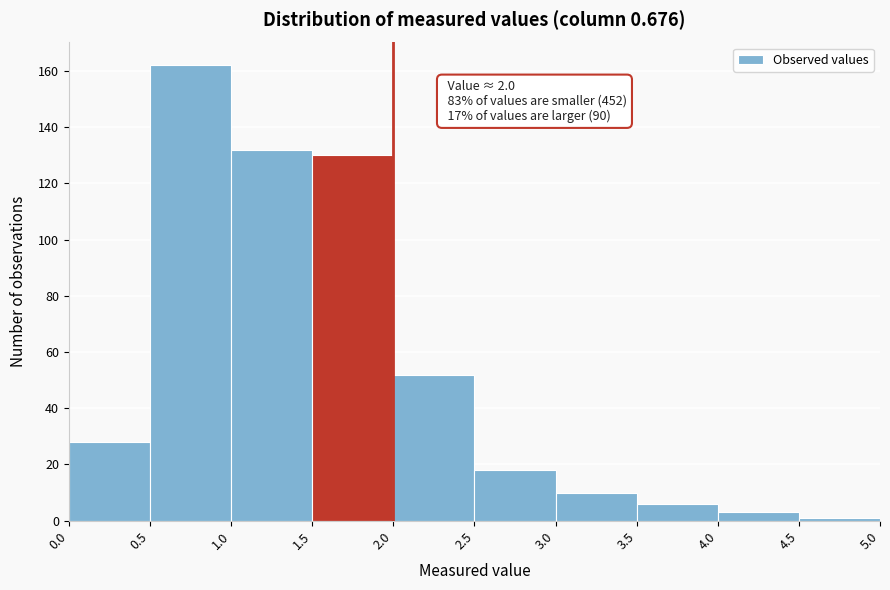

Over which range of the x-axis is the bar tallest?

0.5 to 1.0